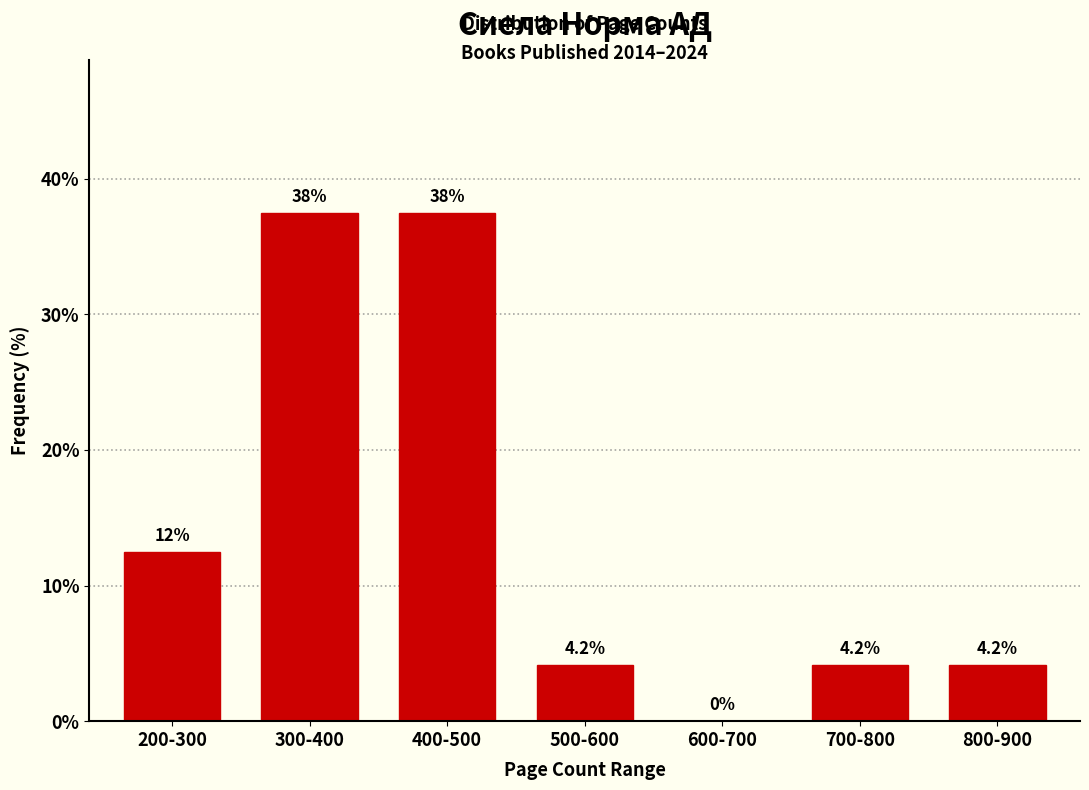

Reading right to left, what are all the values shown in this chart?

800-900=4.2	700-800=4.2	600-700=0.0	500-600=4.2	400-500=37.5	300-400=37.5	200-300=12.5